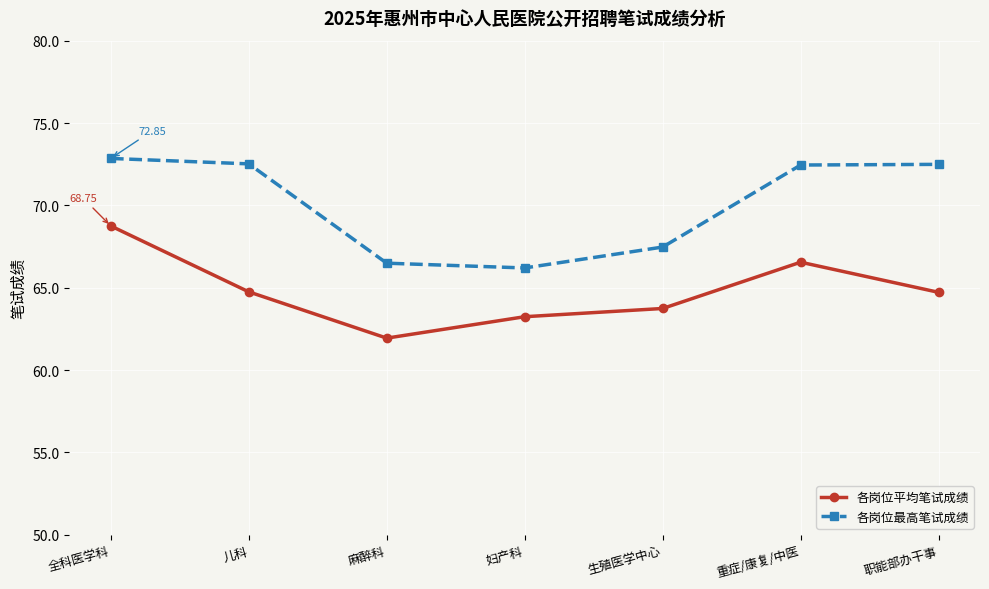

What is the label of the 4th point from the right?

妇产科